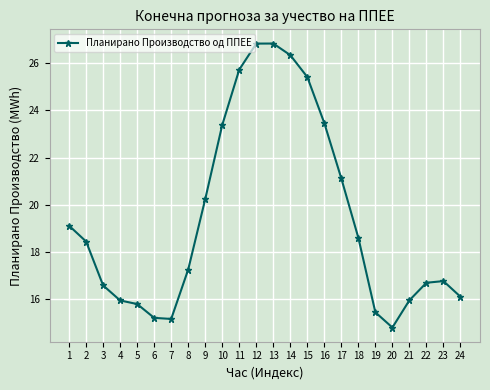

The value at 20 is 14.8. True or false?

True